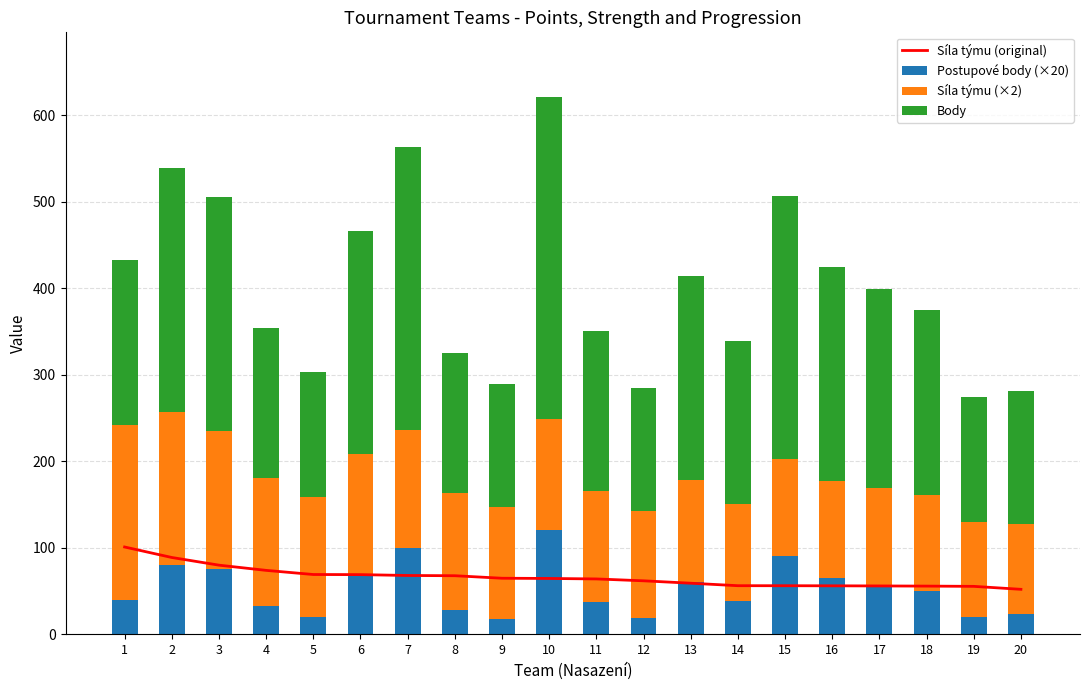

The value of Postupové body (×20) at 5 is 28.1. True or false?

False